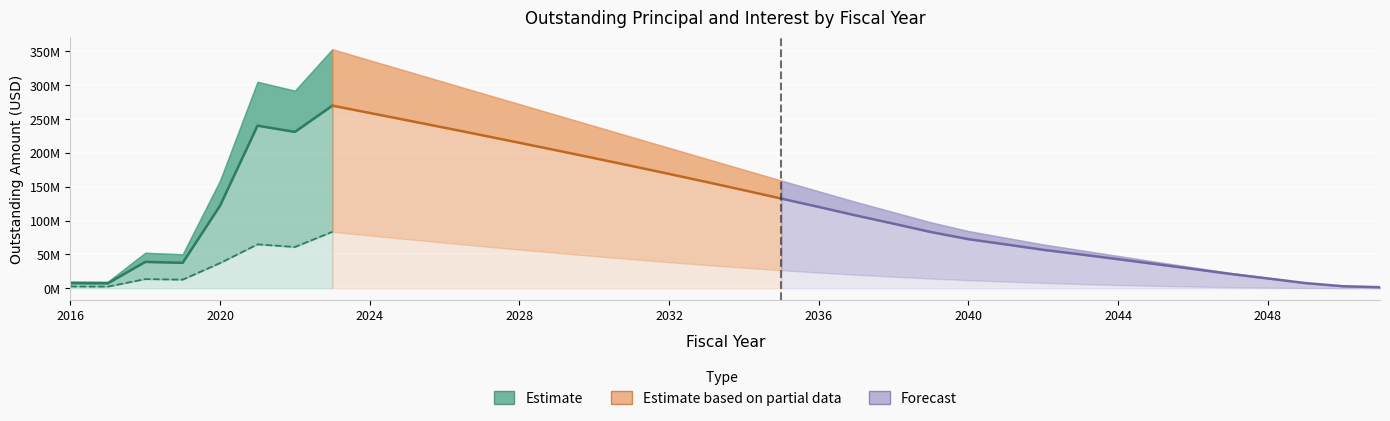

Which has a higher value, 2016 or 2024?

2024